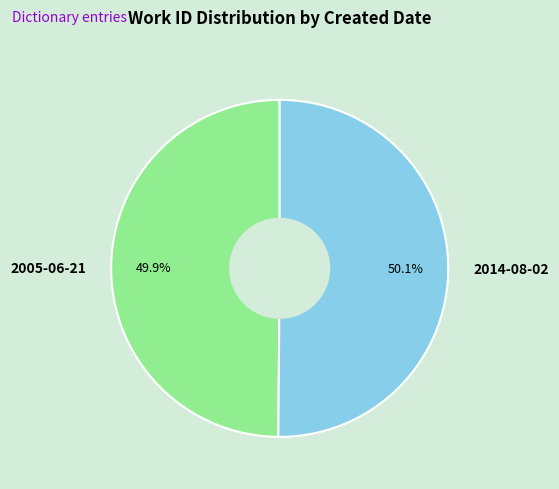

What is the total percentage of 2014-08-02 and 2005-06-21?

100.0%